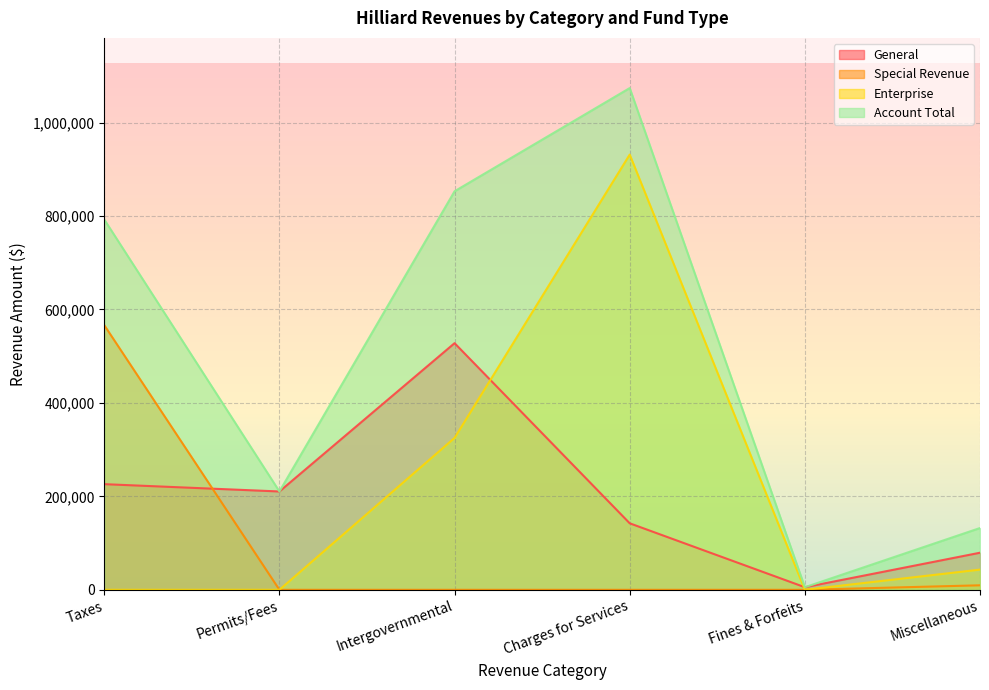

What is the difference between the General values at Permits/Fees and Charges for Services?

68117